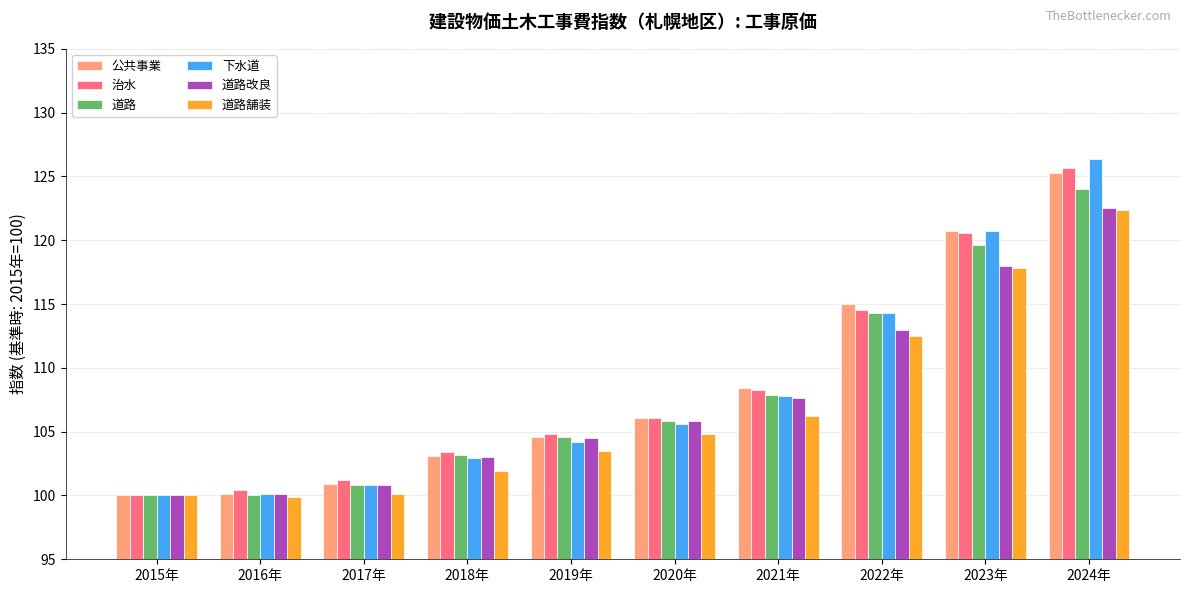

What is the value of the 公共事業 bar at the 7th from the left?

108.4